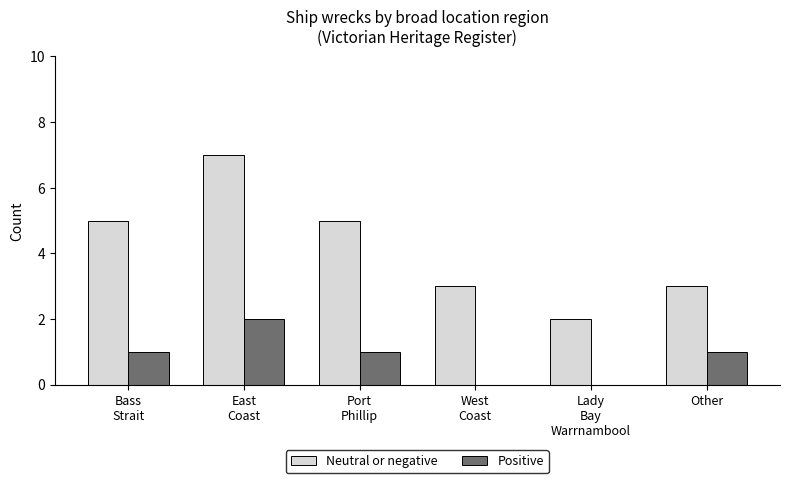

Which series has the largest total across all categories?

Neutral or negative